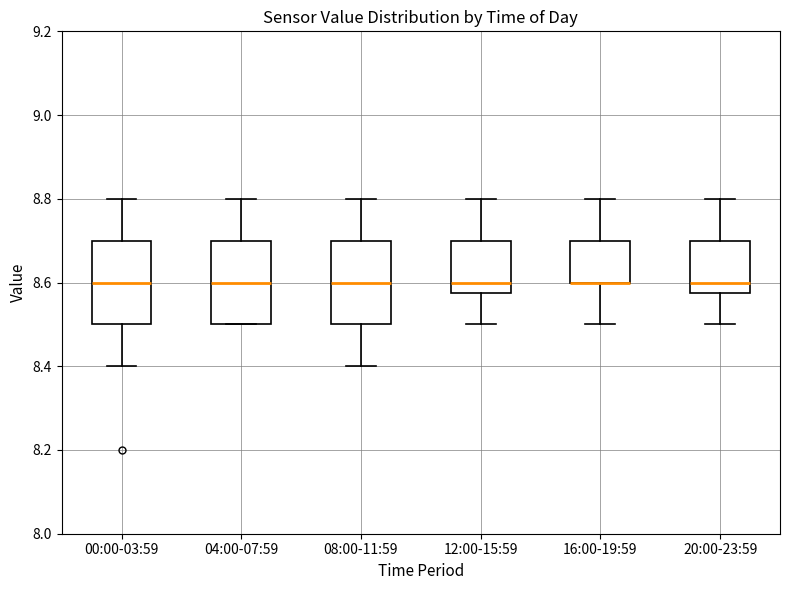

Reading left to right, transcribe this box plot: for each box, give where its median line is, the range the box spans, and where its two whiskers end, as read against the y-axis. The values are not printed on the chart, so give them approximately, as read against the axis.

00:00-03:59: median 8.60, box 8.50 to 8.70, whiskers 8.40 to 8.80
04:00-07:59: median 8.60, box 8.50 to 8.70, whiskers 8.50 to 8.80
08:00-11:59: median 8.60, box 8.50 to 8.70, whiskers 8.40 to 8.80
12:00-15:59: median 8.60, box 8.58 to 8.70, whiskers 8.50 to 8.80
16:00-19:59: median 8.60 (drawn on the box's lower edge), box 8.60 to 8.70, whiskers 8.50 to 8.80
20:00-23:59: median 8.60, box 8.58 to 8.70, whiskers 8.50 to 8.80